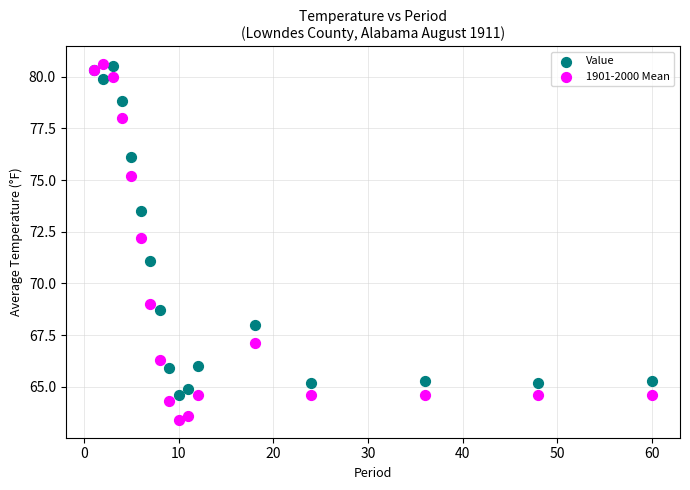

Which series contains the lowest Y value?

1901-2000 Mean